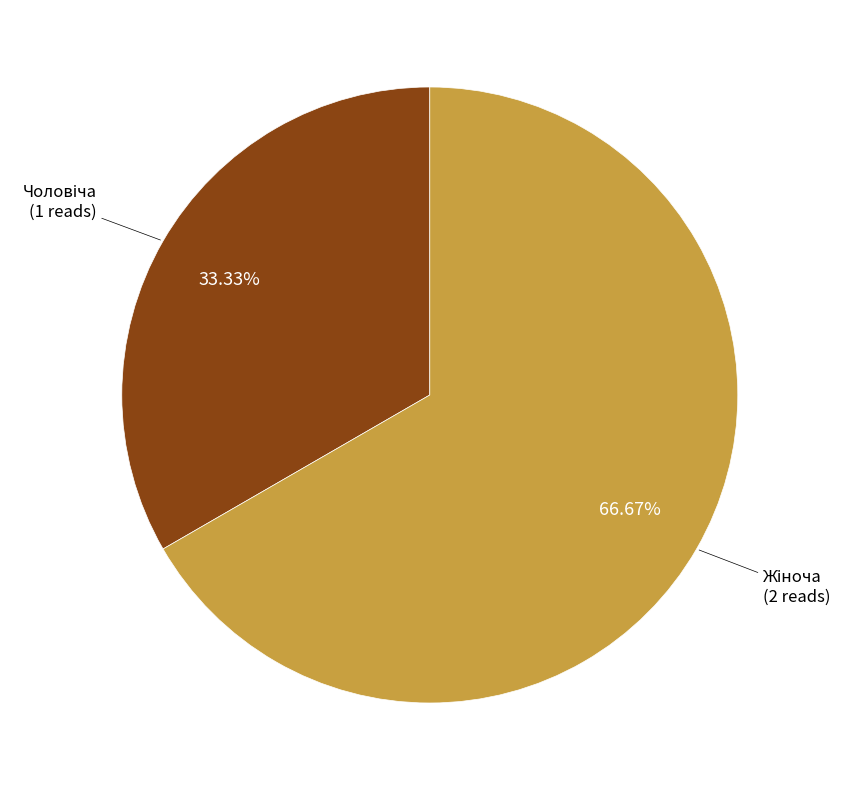

How many segments does this pie chart have?

2